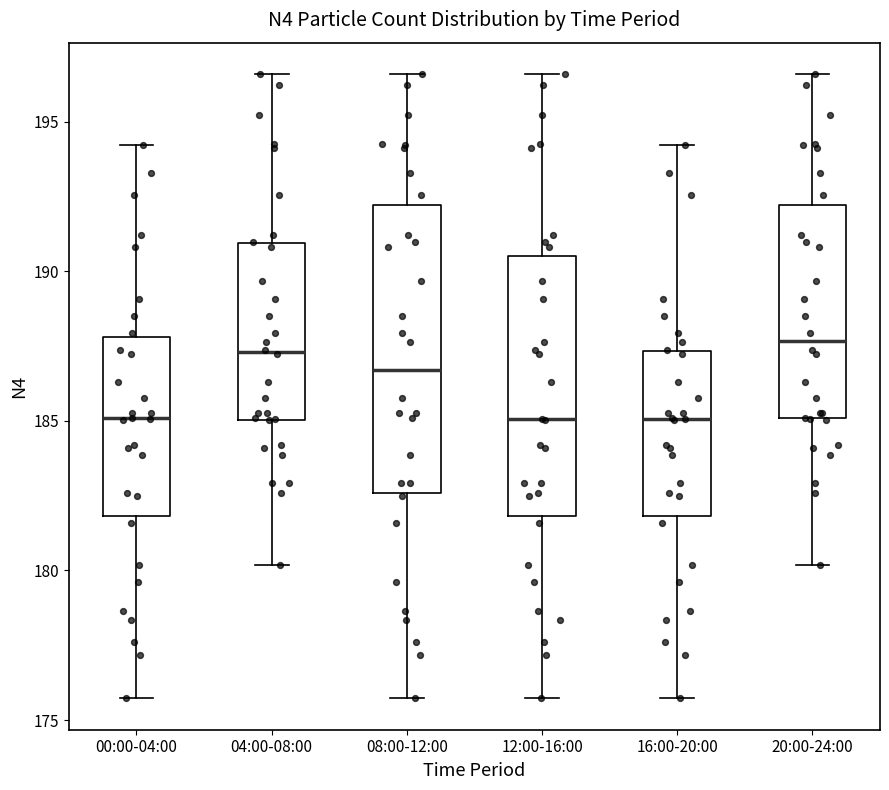

Where does the lower whisker of the box for 16:00-20:00 end on the y-axis? The values are not printed on the chart, so give them approximately, as read against the axis.

175.5